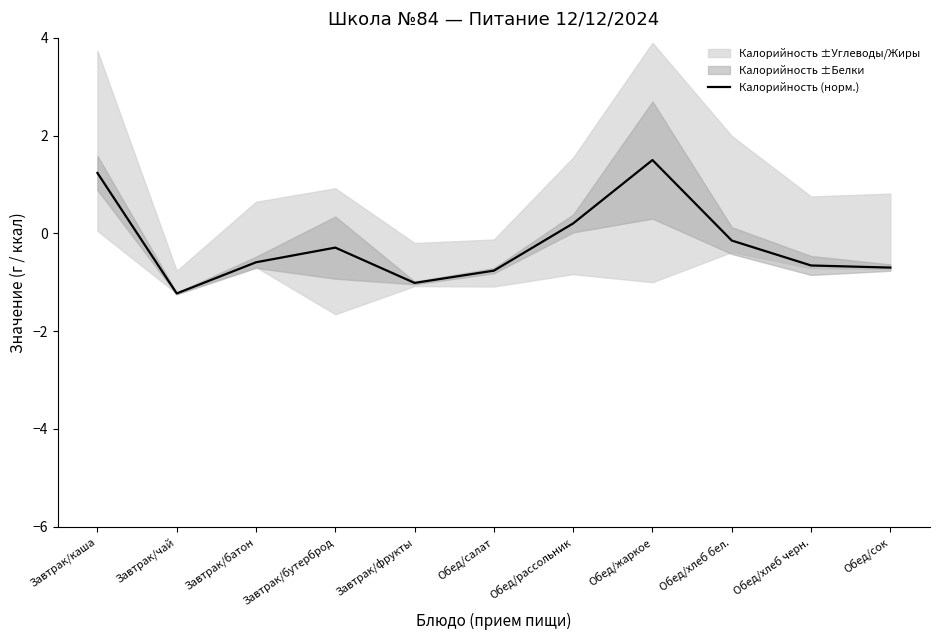

What is the change in value from Завтрак/каша to Обед/рассольник?

-1.0